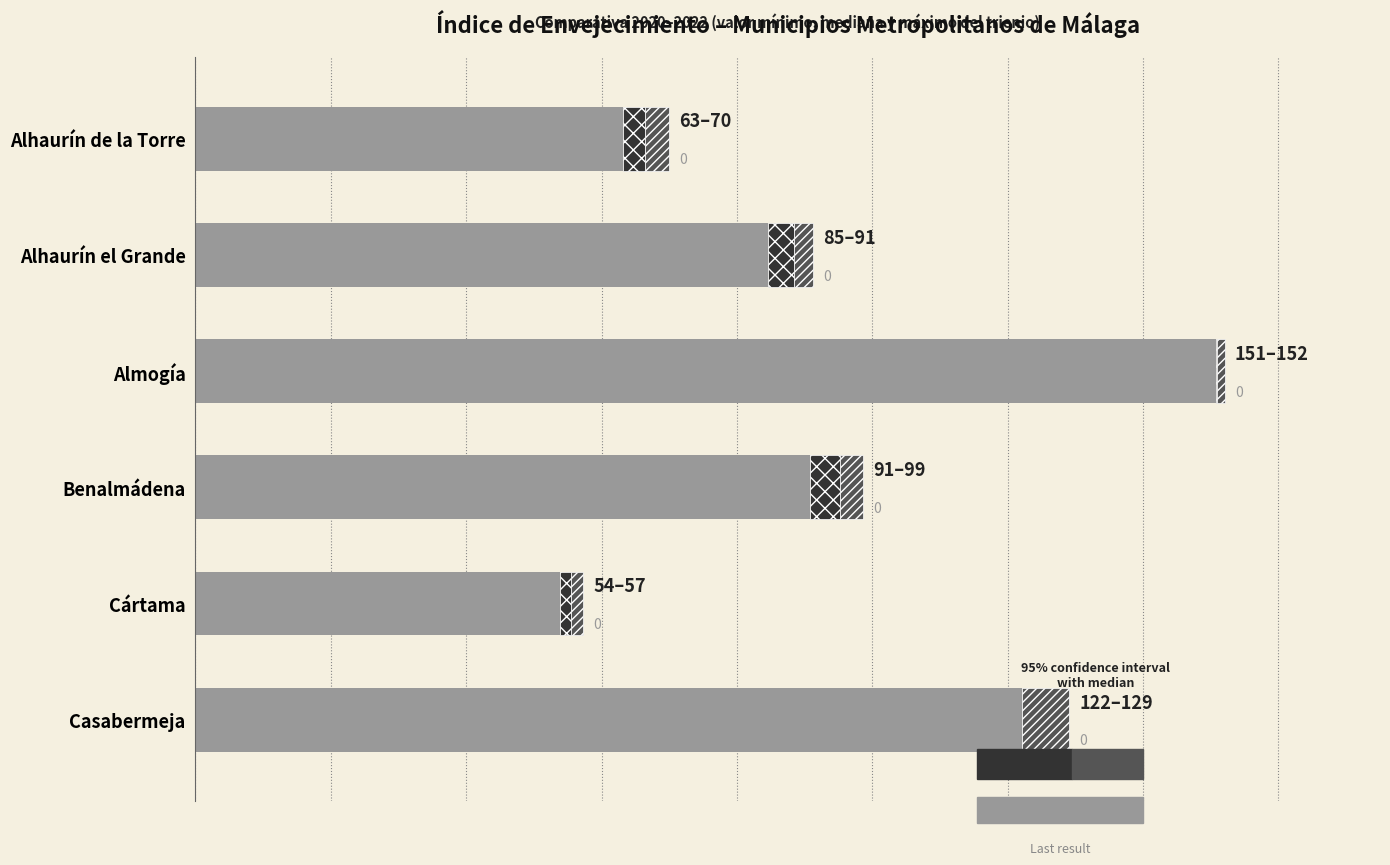

What is the change in value from Almogía to Casabermeja?

-28.6